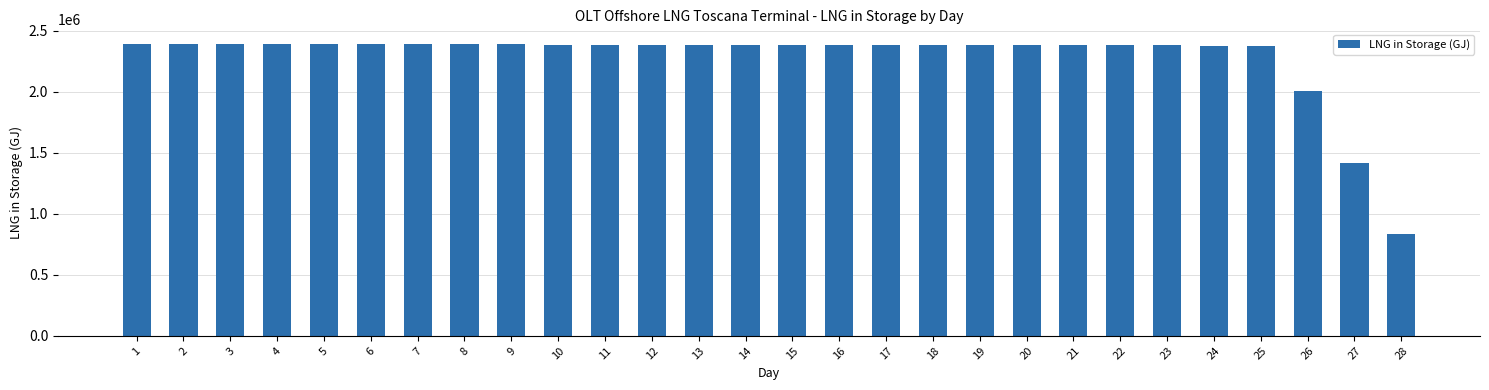

What is the difference between the maximum and minimum values?

1560462.9